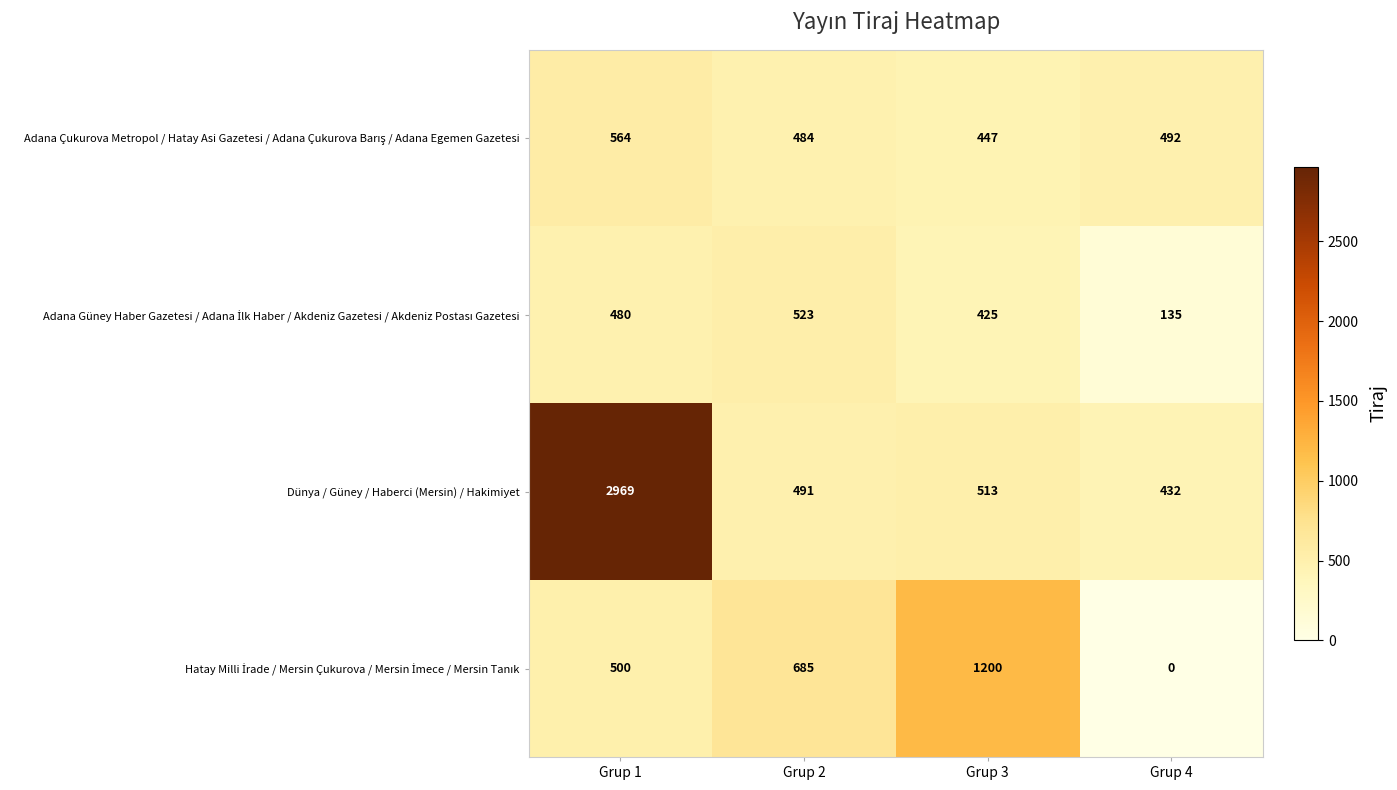

At which category is the sum across all series the highest?

Grup 1